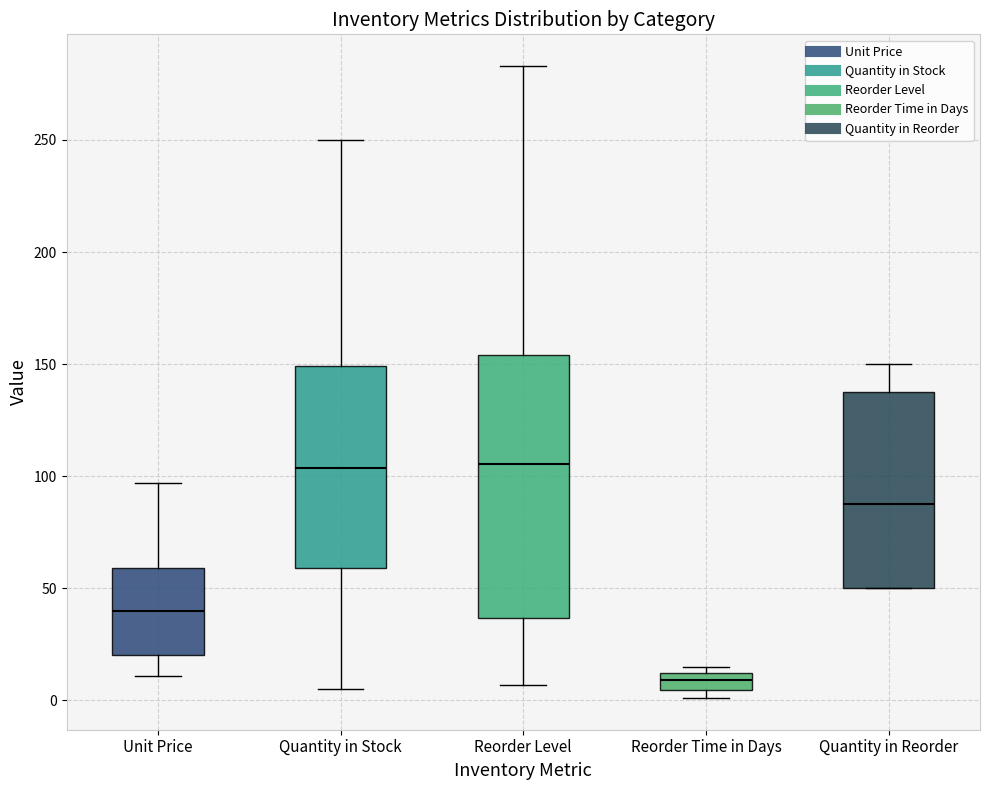

Where is the lower edge of the box for Quantity in Reorder on the y-axis? The values are not printed on the chart, so give them approximately, as read against the axis.

50